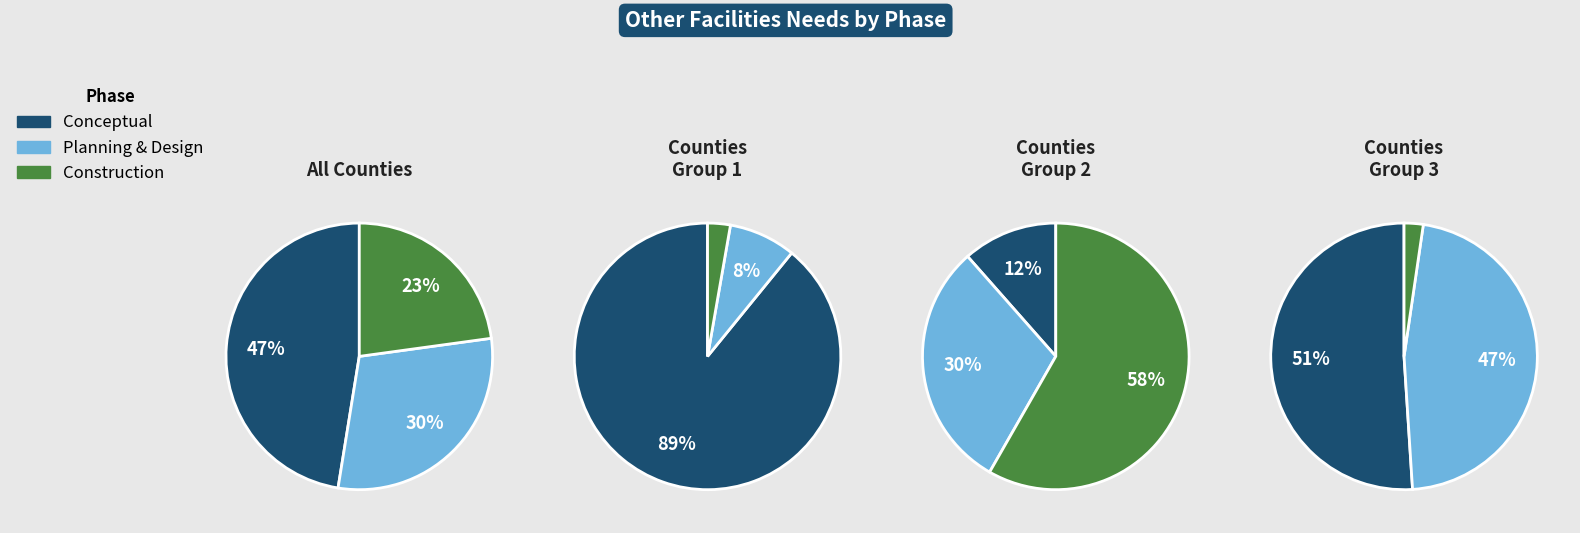

Rank the series by their average value, from lowest to highest.

Construction, Planning & Design, Conceptual